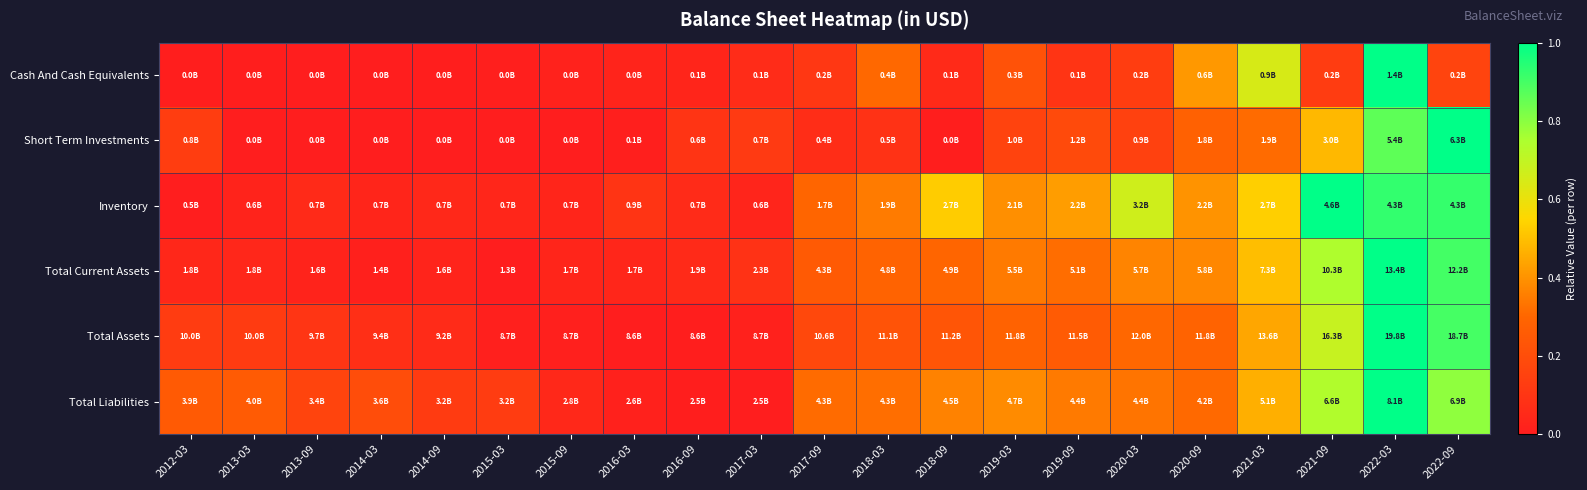

At 2016-09, list the series in order from largest to smallest.

Short Term Investments, Inventory, Total Current Assets, Cash And Cash Equivalents, Total Liabilities, Total Assets